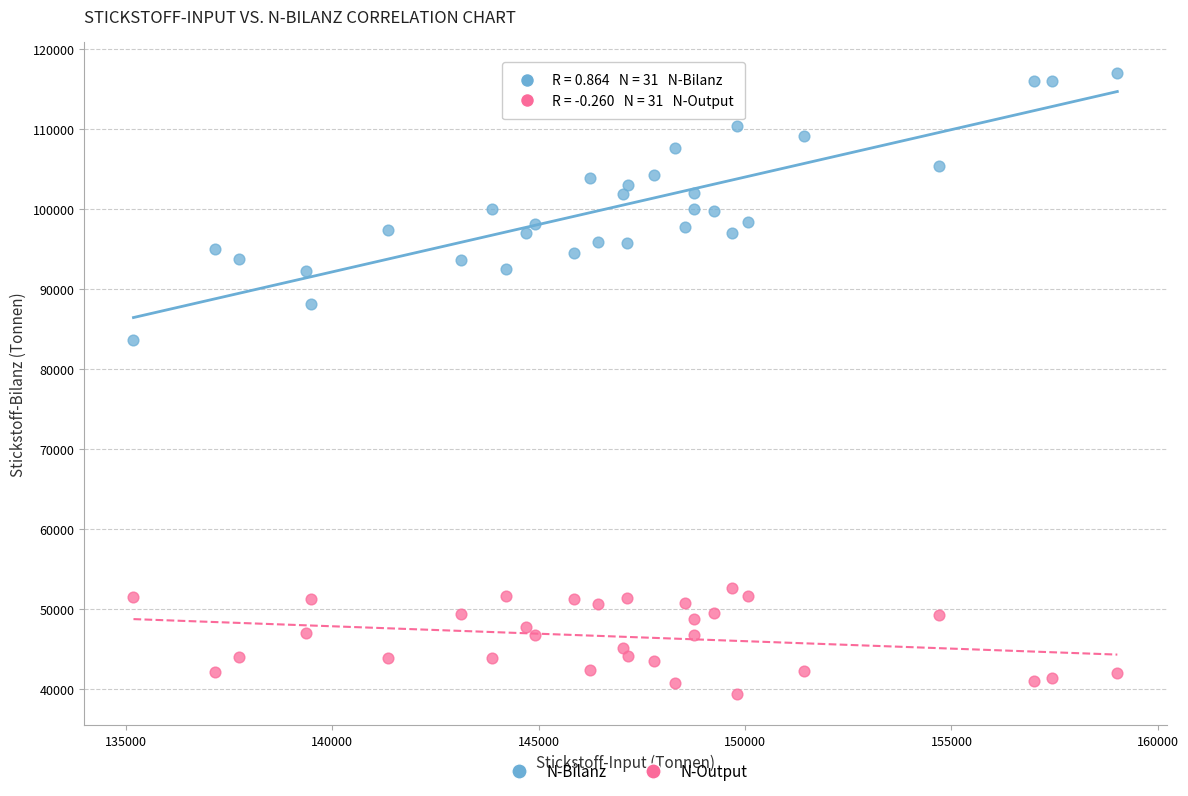

Across all series, what Y value is closest to 78205?

83702